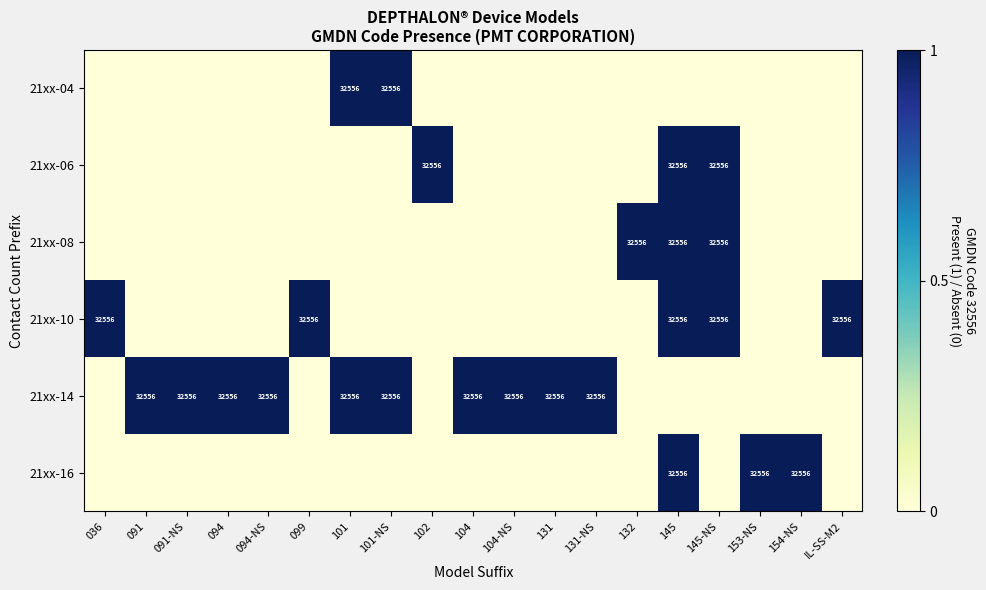

What is the sum of the 21xx-14 values at 094 and 131?

65112